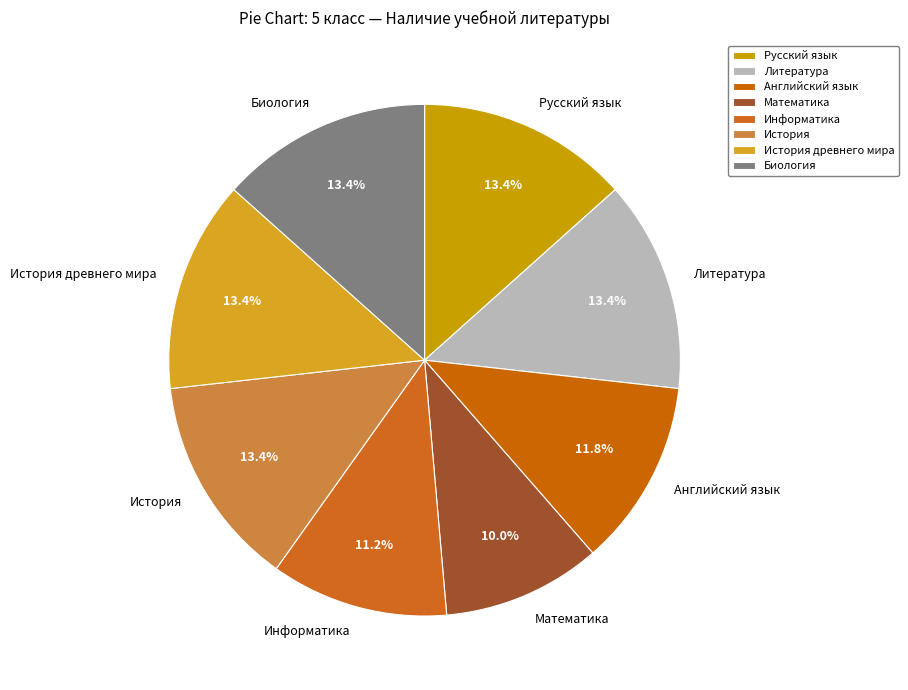

What is the smallest slice in the pie chart?

Математика